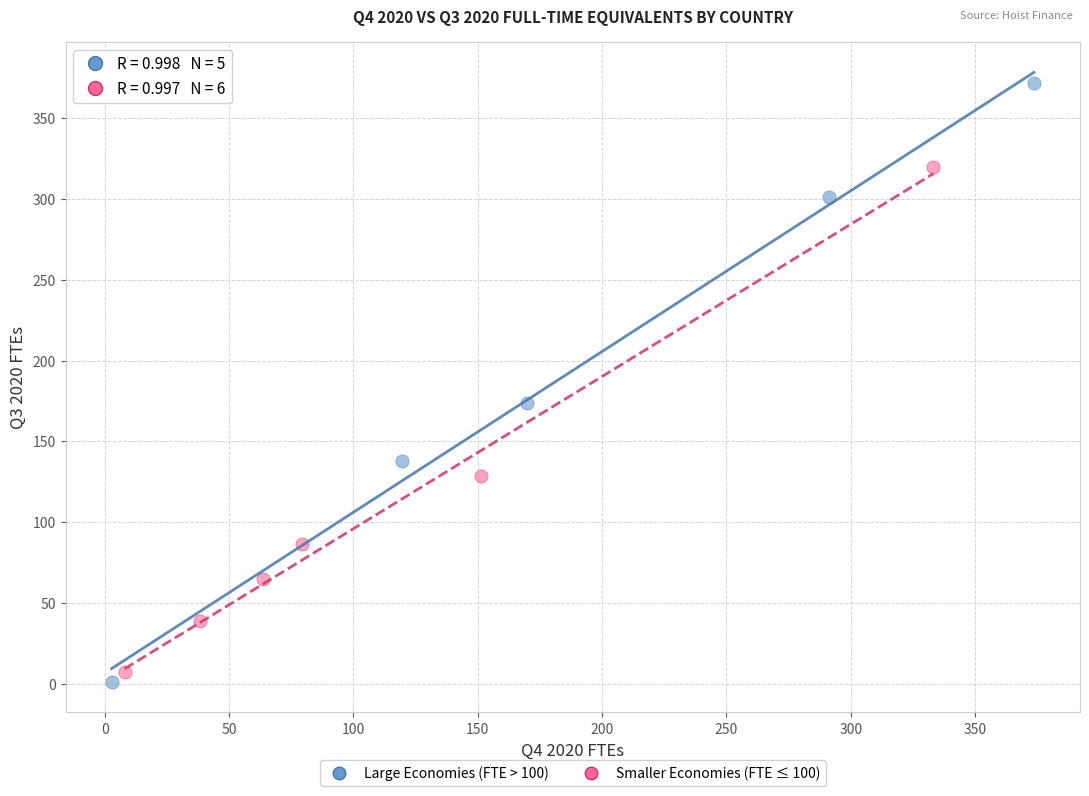

What are all the series names shown in the legend?

Large Economies (FTE > 100), Smaller Economies (FTE ≤ 100)